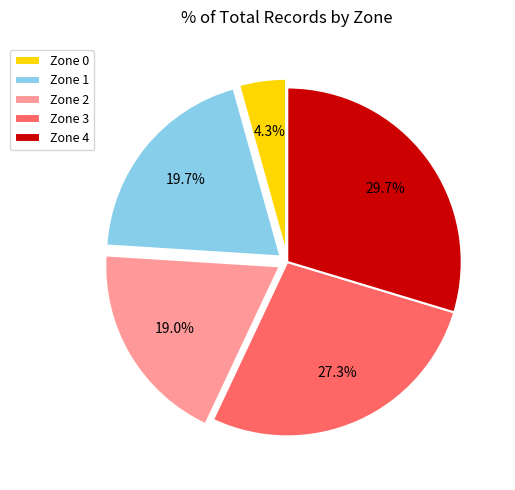

What percentage do Zone 4 and Zone 0 together represent?

34.0%